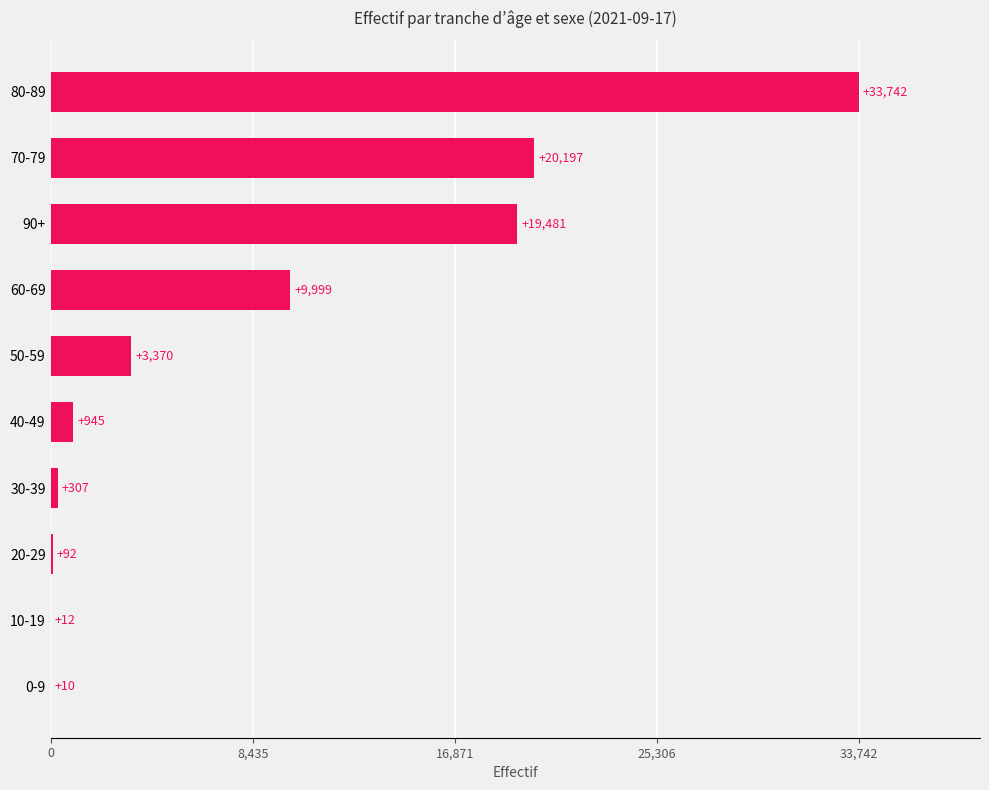

What is the greatest value displayed?

33742